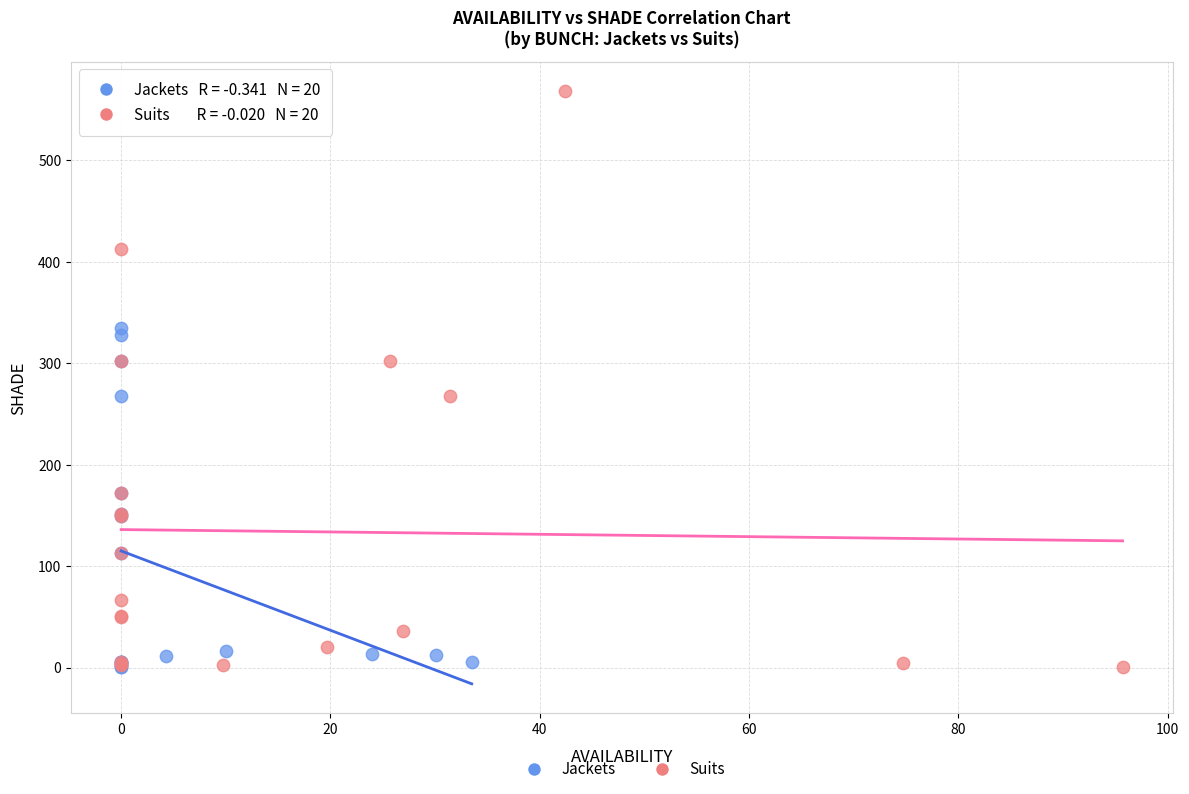

Which series reaches the maximum Y coordinate?

Suits